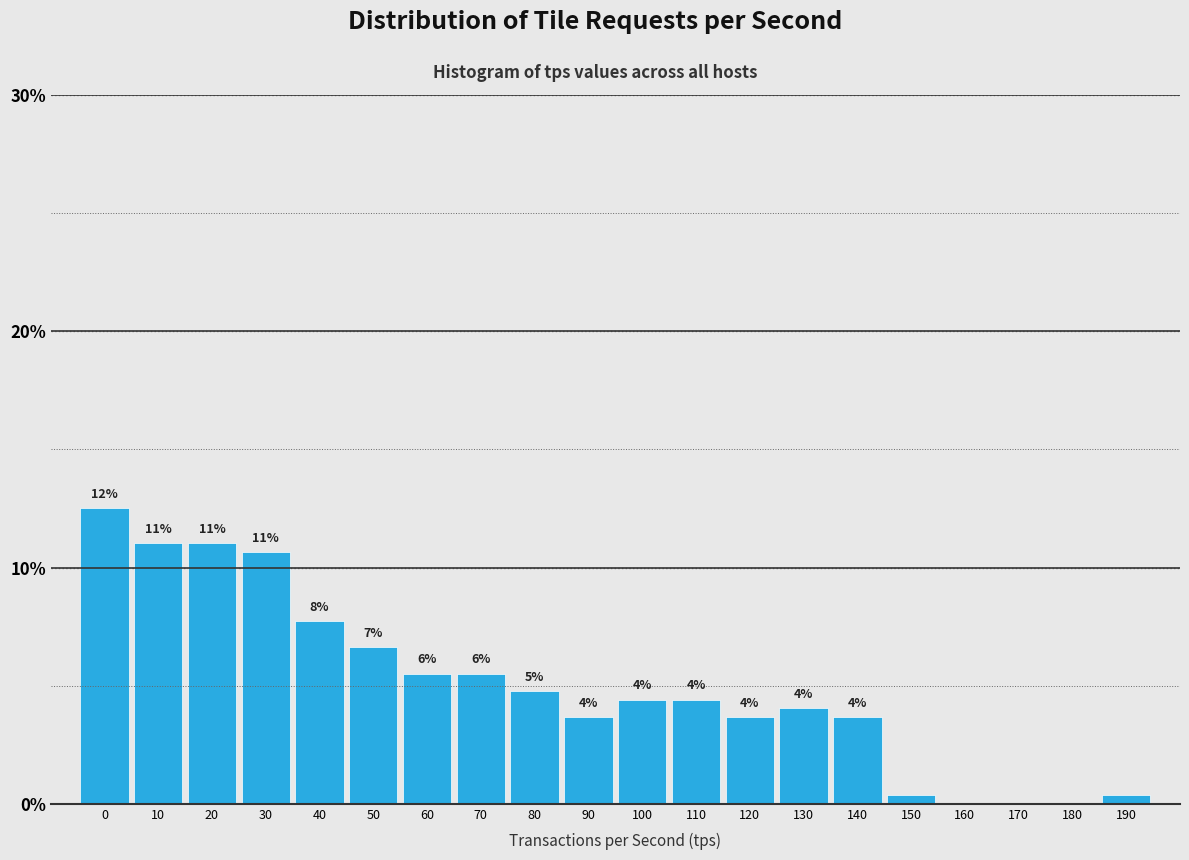

What is the ratio of the value at 100 to the value at 110?

1.0